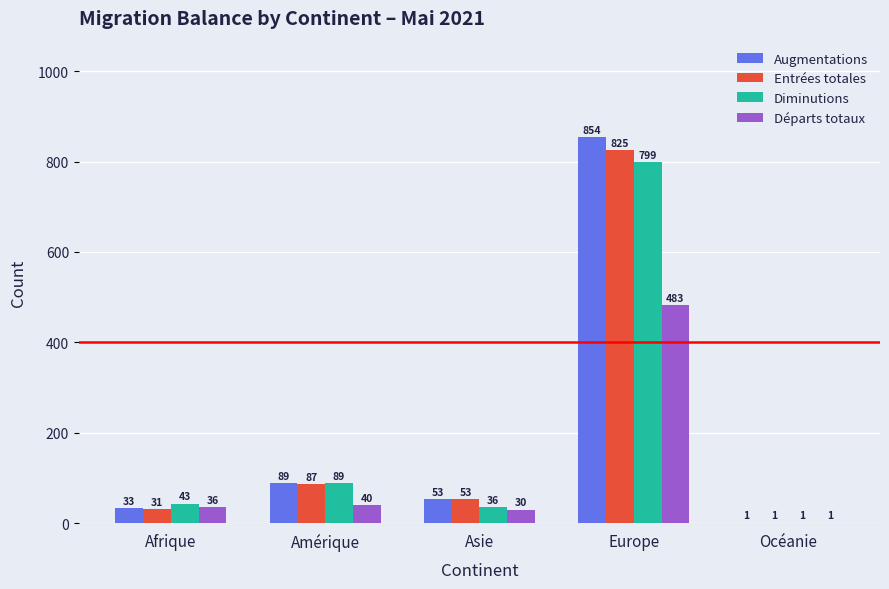

What are all the series names shown in the legend?

Augmentations, Entrées totales, Diminutions, Départs totaux